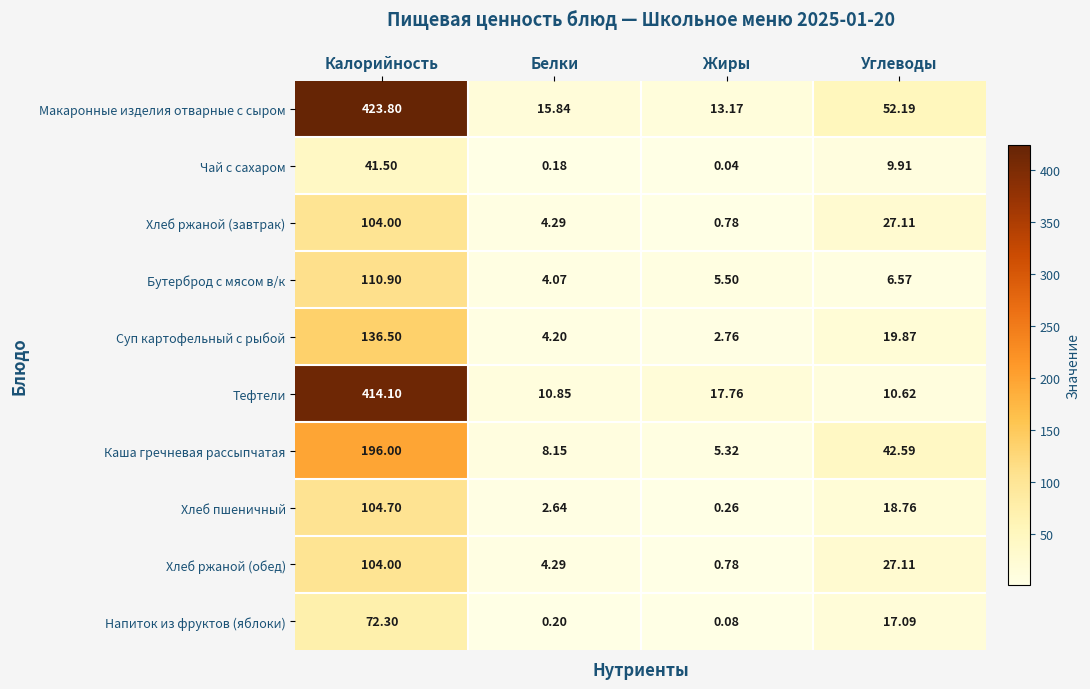

Which label corresponds to the largest value in the chart?

Калорийность